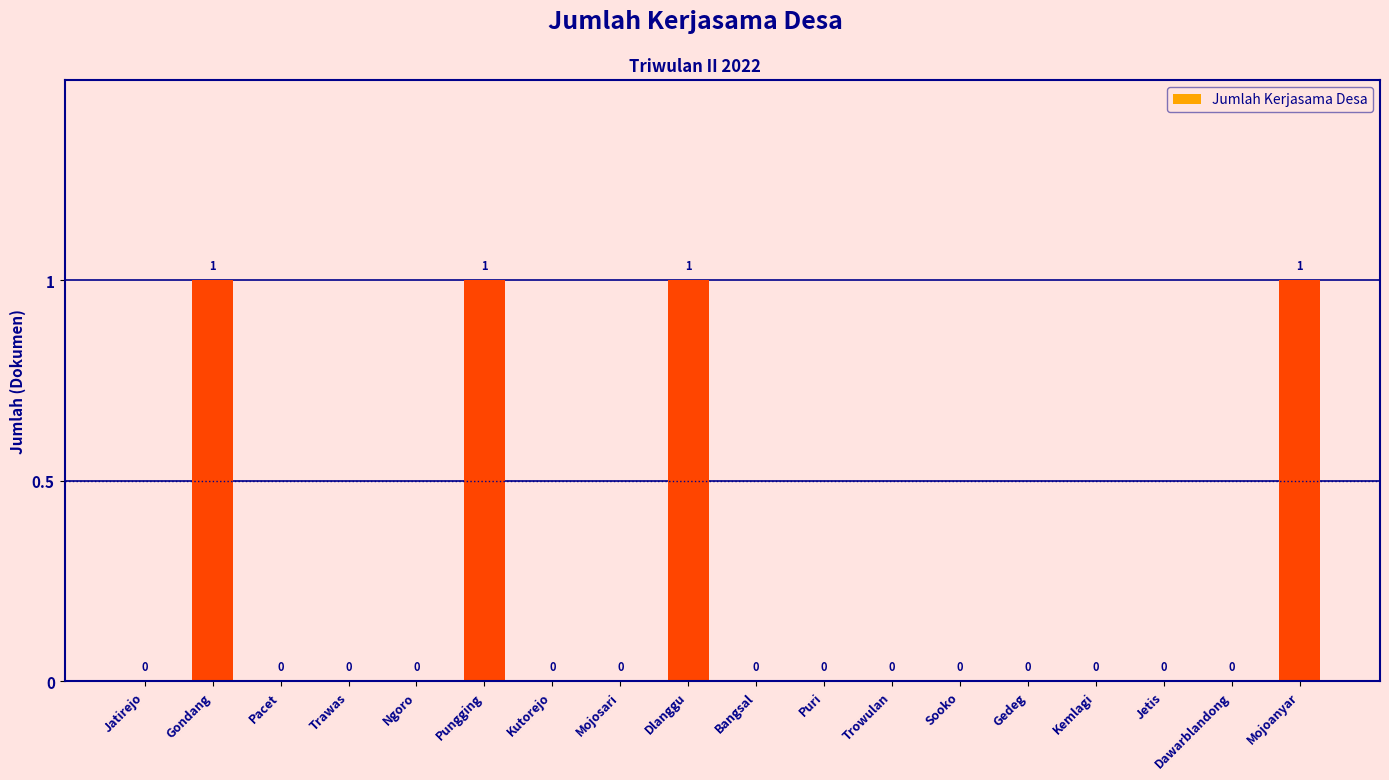

Are the bars horizontal?

No